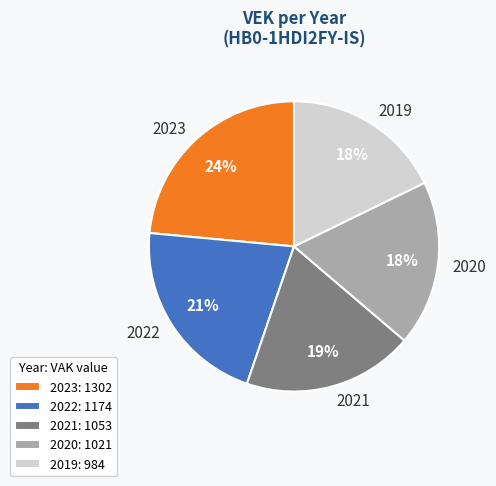

Is it true that 2022 is 36% of the pie?

False